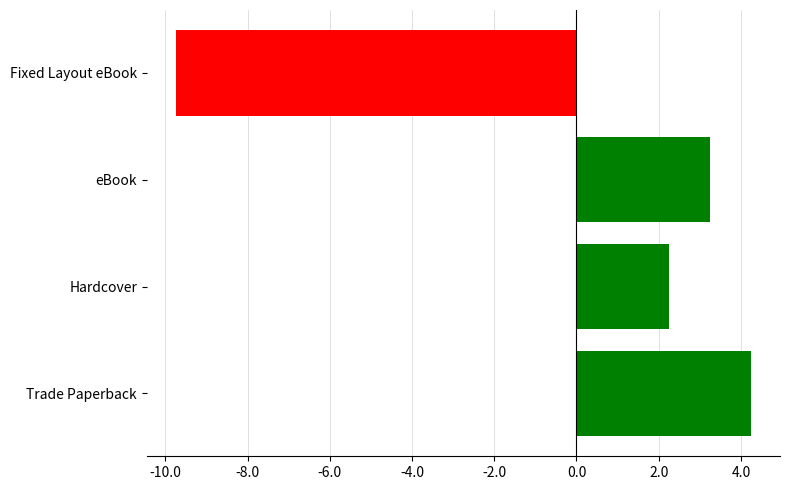

Which category has the highest value across all series?

Trade Paperback